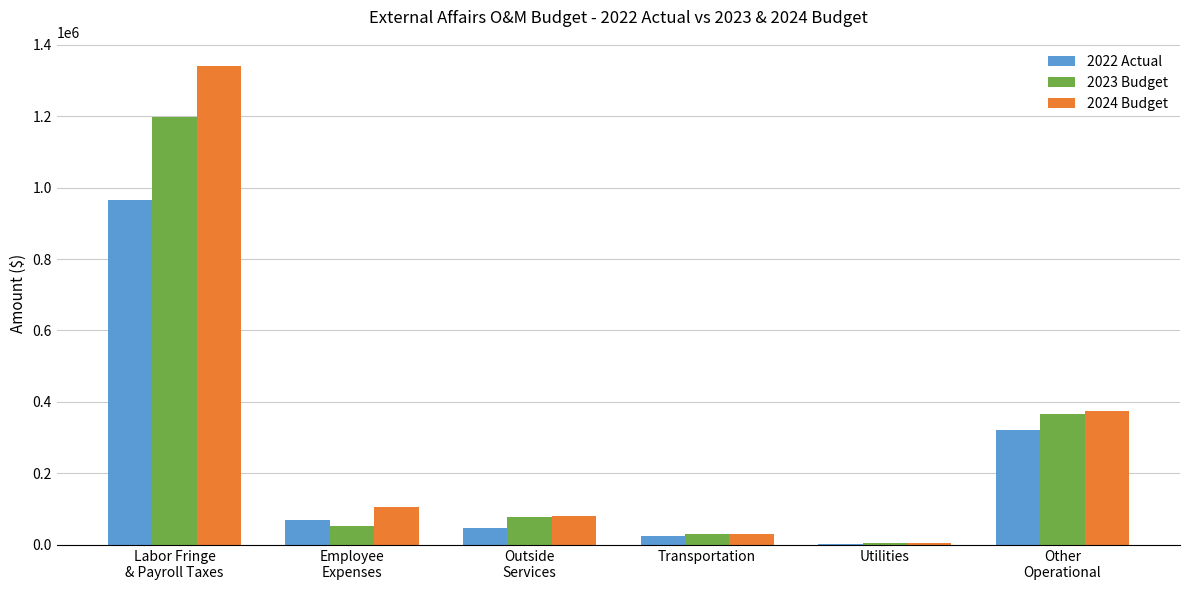

What is the greatest value displayed?

1339022.4